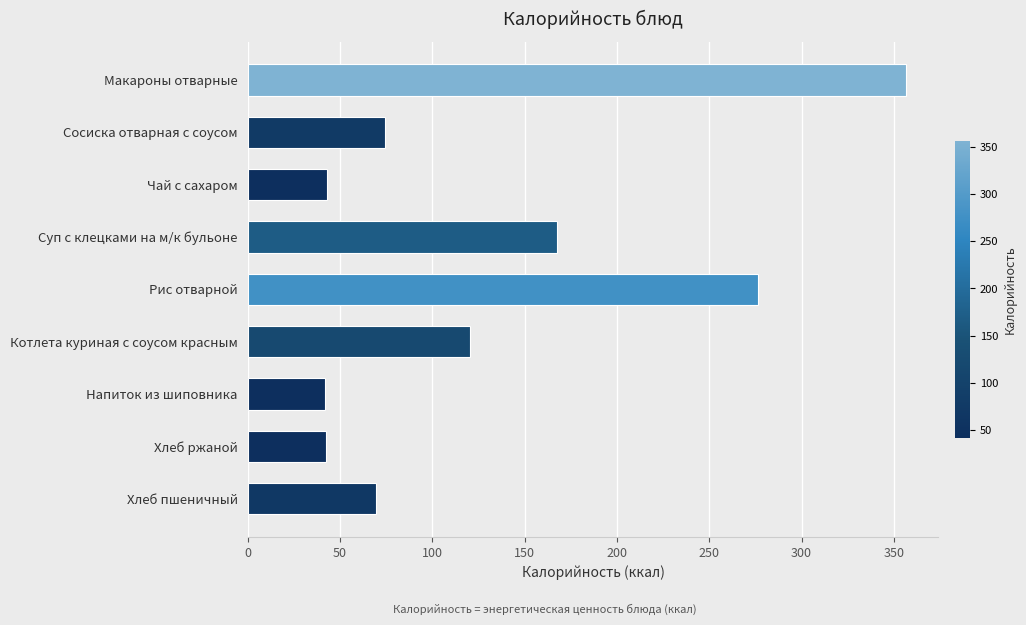

What is the change in value from Макароны отварные to Рис отварной?

-79.9